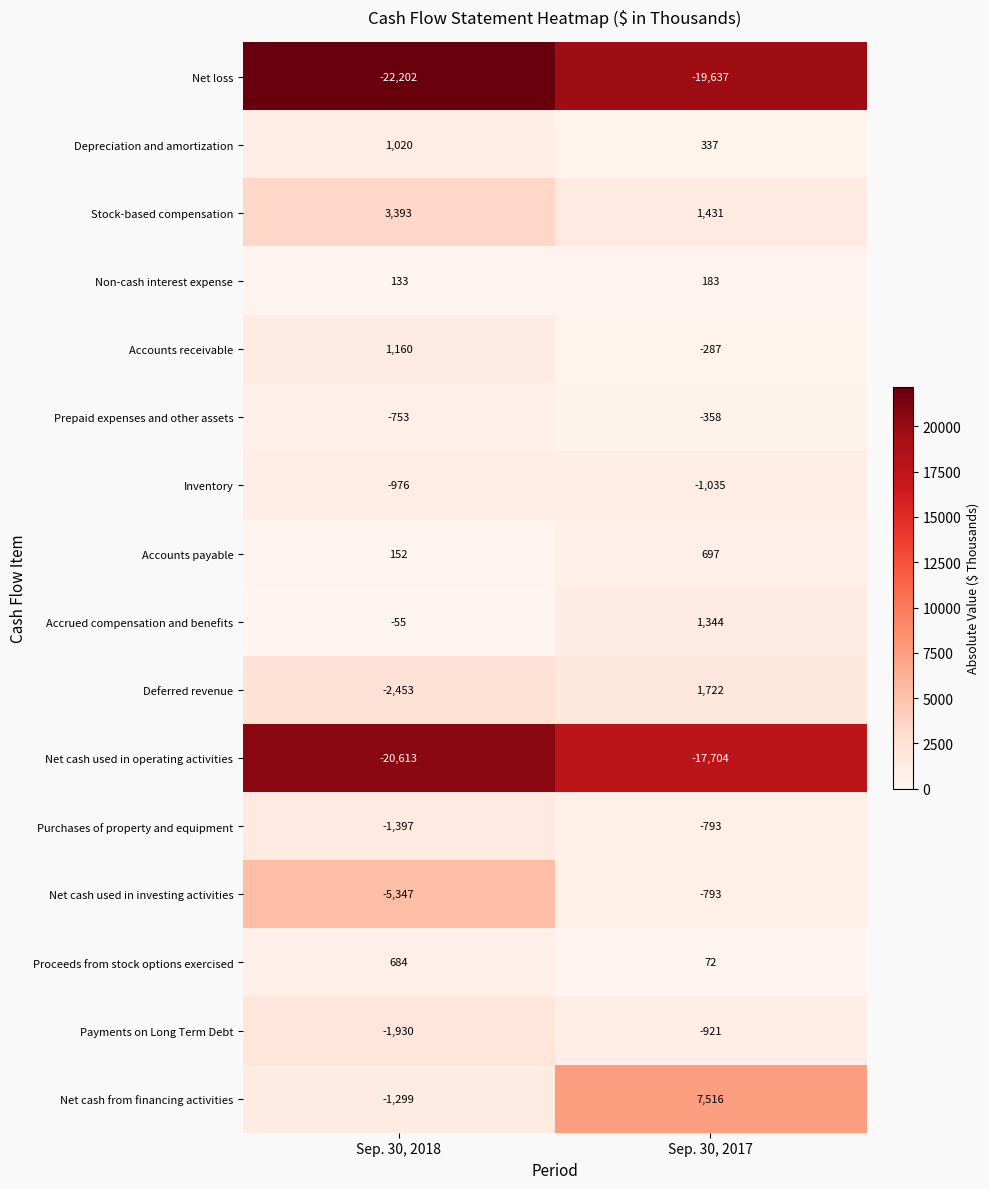

What is the sum of the Non-cash interest expense values at Sep. 30, 2018 and Sep. 30, 2017?

316